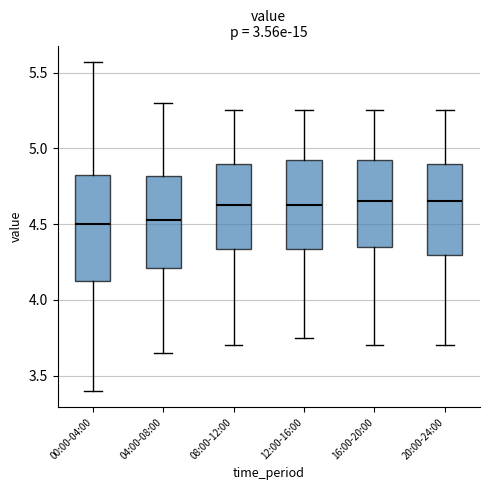

Reading left to right, read every box against the y-axis: the position of its median line, the range the box covers, and the ends of its whiskers. The values are not printed on the chart, so give them approximately, as read against the axis.

00:00-04:00: median 4.50, box 4.15 to 4.85, whiskers 3.40 to 5.55
04:00-08:00: median 4.55, box 4.20 to 4.80, whiskers 3.65 to 5.30
08:00-12:00: median 4.65, box 4.35 to 4.90, whiskers 3.70 to 5.25
12:00-16:00: median 4.65, box 4.35 to 4.95, whiskers 3.75 to 5.25
16:00-20:00: median 4.65, box 4.35 to 4.95, whiskers 3.70 to 5.25
20:00-24:00: median 4.65, box 4.30 to 4.90, whiskers 3.70 to 5.25